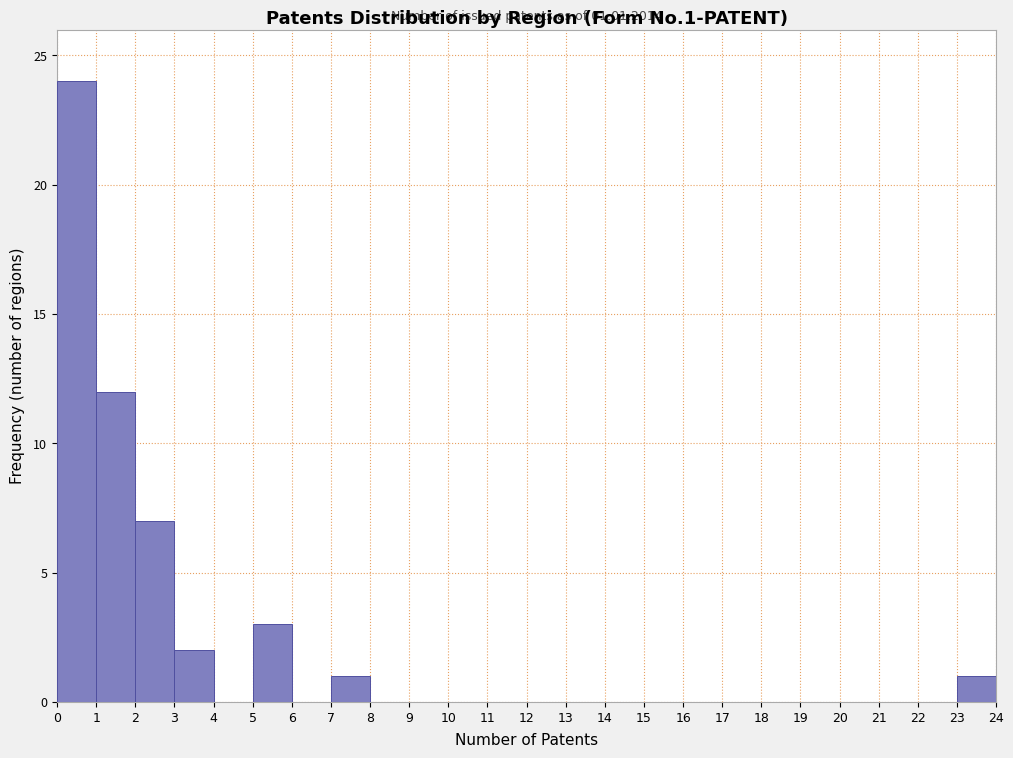

Over which range of the x-axis is the bar tallest?

0 to 1